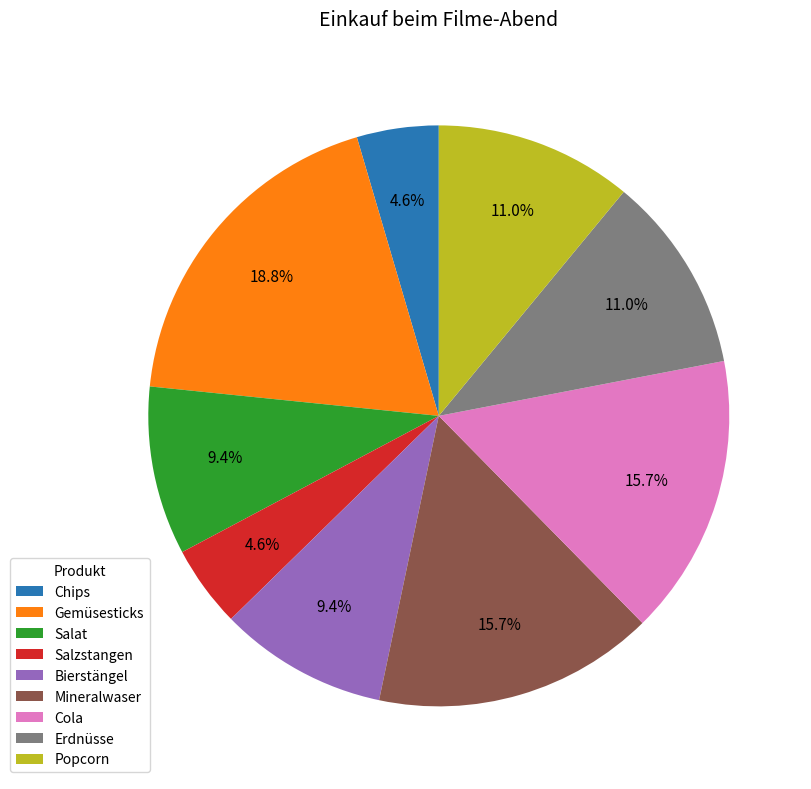

What is the largest slice in the pie chart?

Gemüsesticks